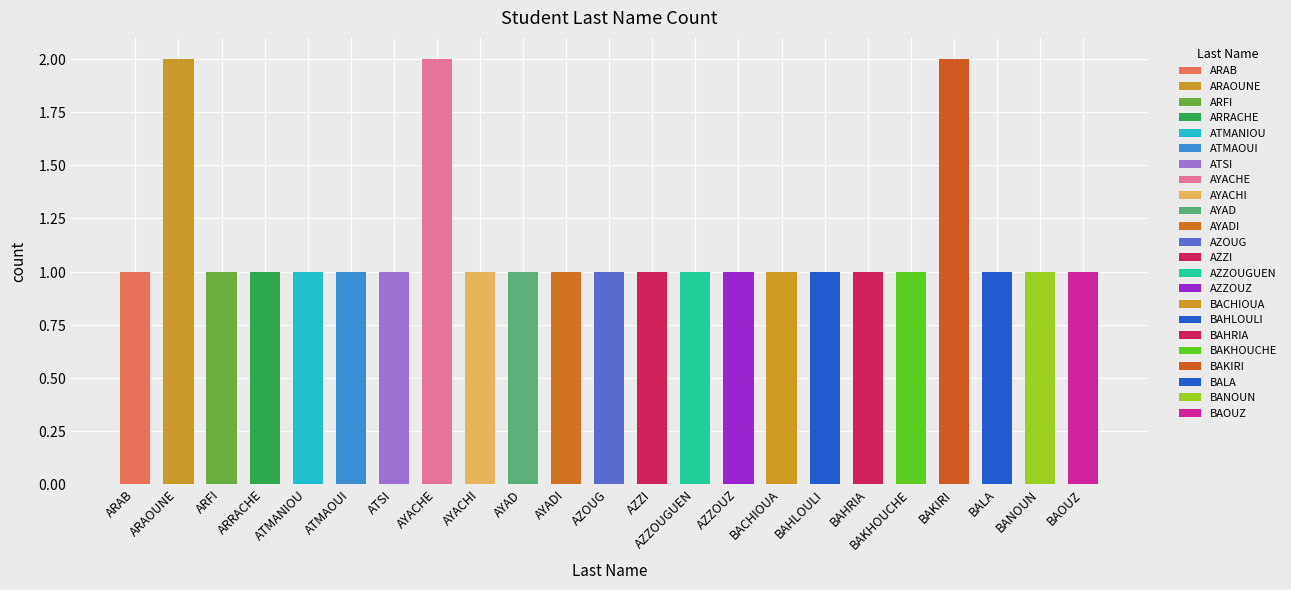

The chart shows a value of 0 at AYACHI. True or false?

False